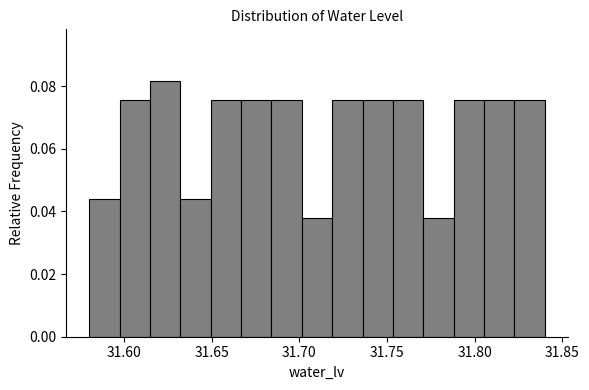

Around what value on the x-axis is the tallest bar? Give the approximate position of its centre, as read against the axis.

31.625